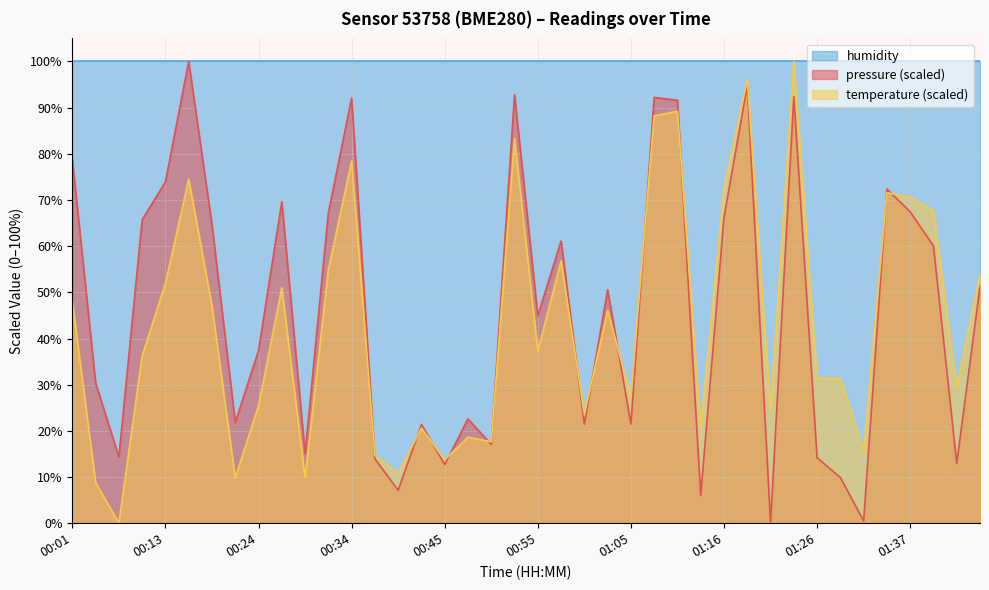

Which series has the largest total across all categories?

humidity